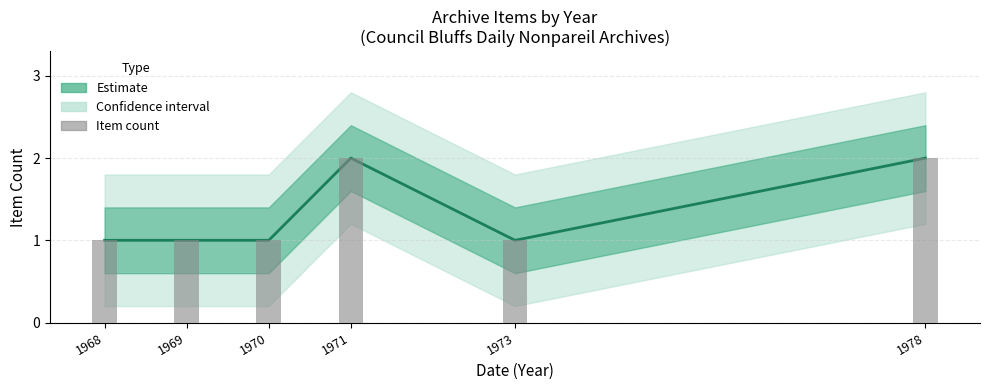

Is it true that Item count equals 1 at 1971?

False